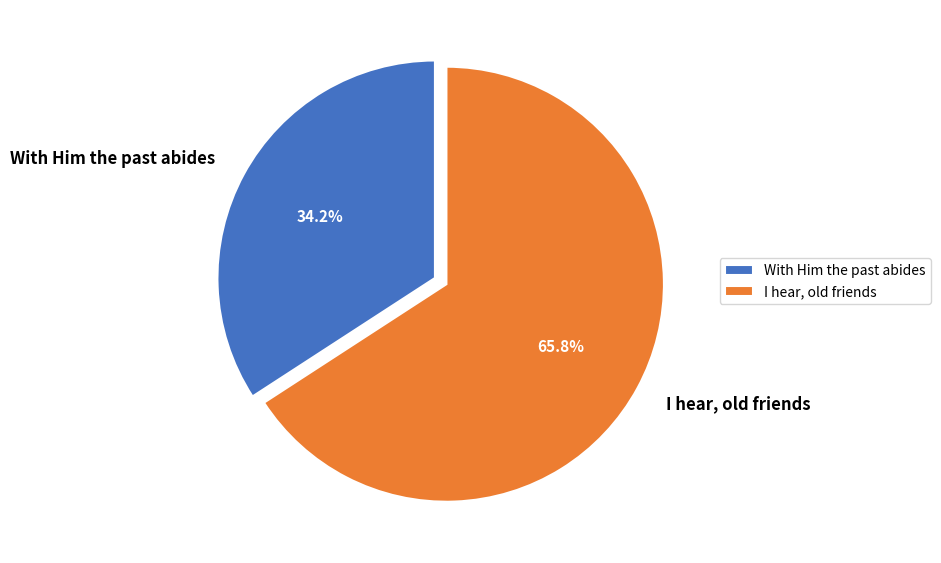

To the nearest percent, what is the average slice percentage?

50%